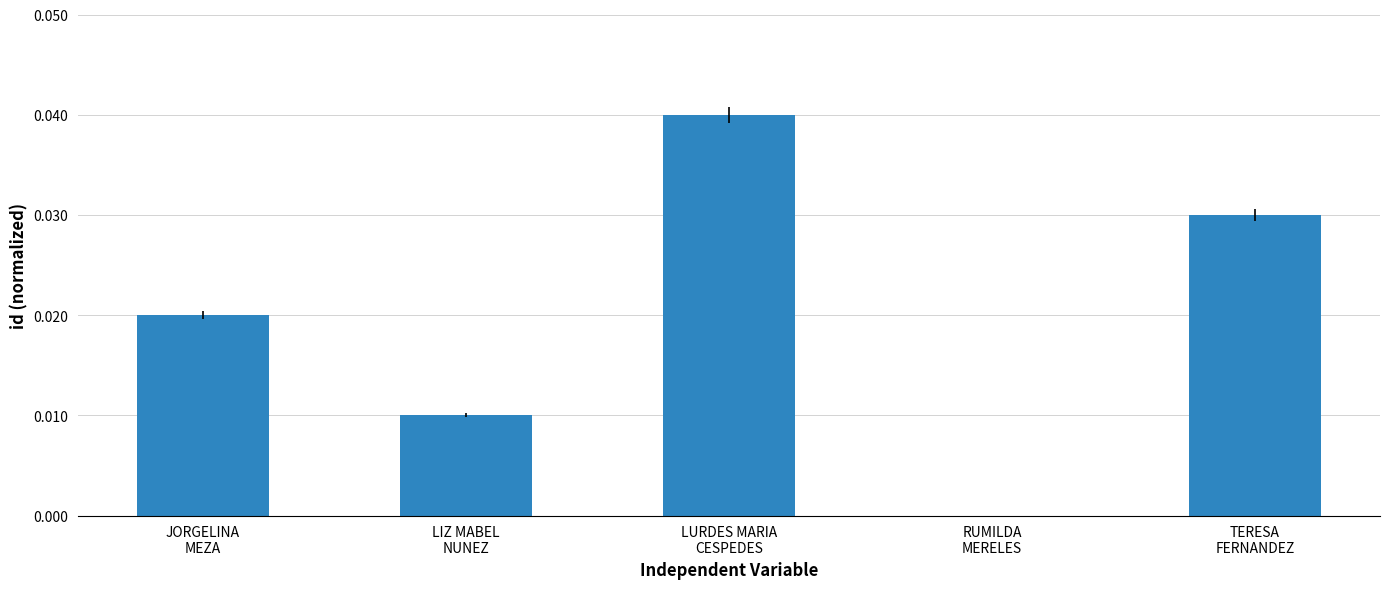

How many positive values are there?

4